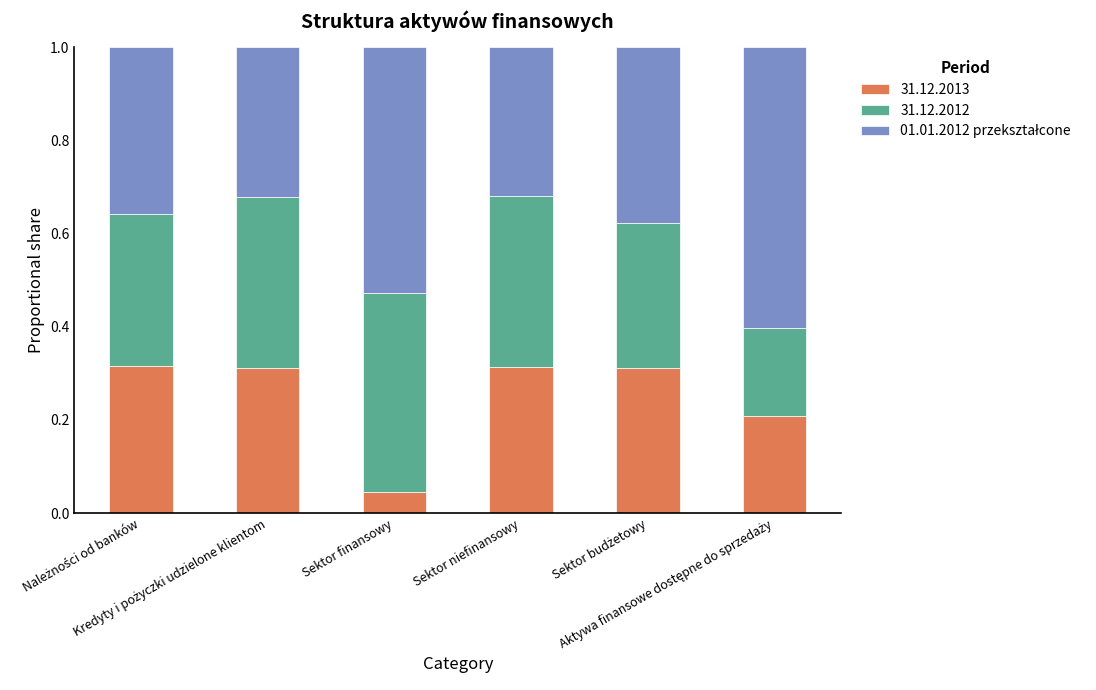

How many 31.12.2013 values are between 0 and 1?

6